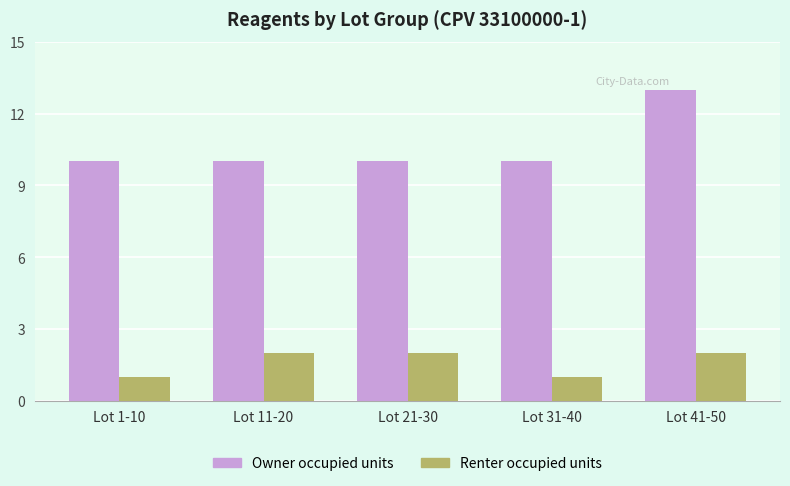

What is the lowest value of the Renter occupied units series?

1